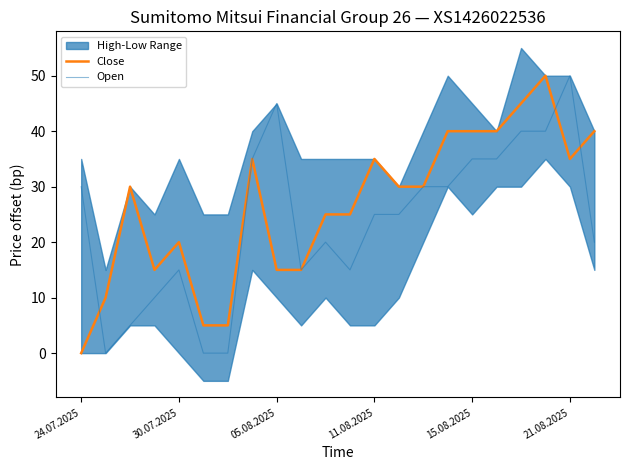

True or false: Open has a value of 30 at 24.07.2025.

True